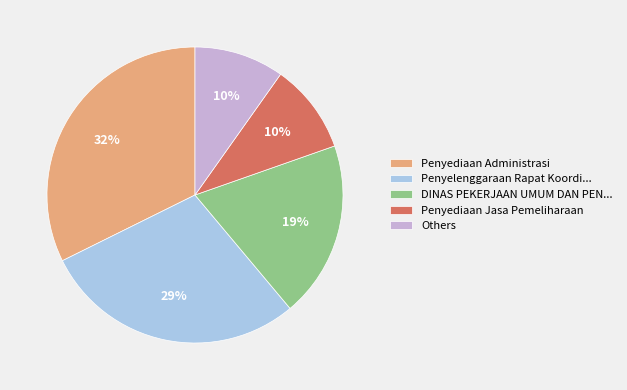

Between DINAS PEKERJAAN UMUM DAN PEN... and Penyediaan Jasa Pemeliharaan, which is larger?

DINAS PEKERJAAN UMUM DAN PEN...